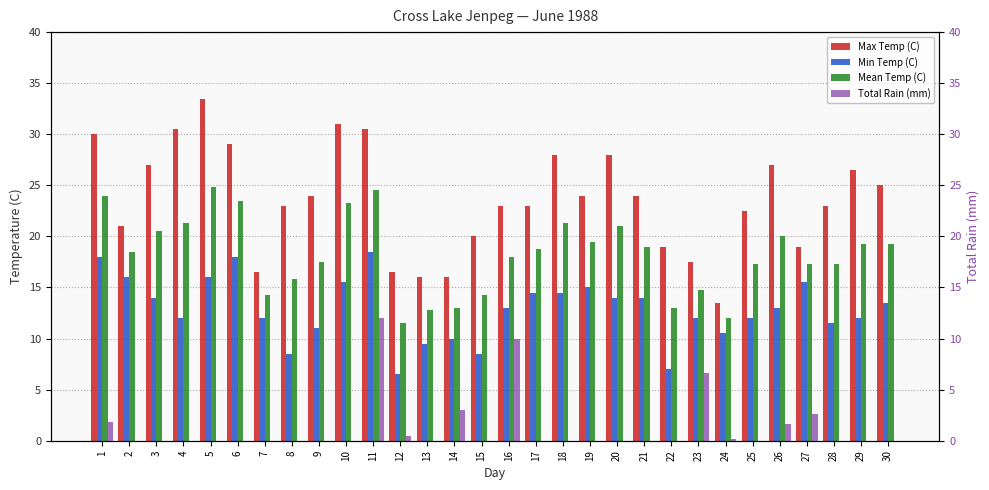

Is it true that Min Temp (C) equals 18.0 at 1?

True